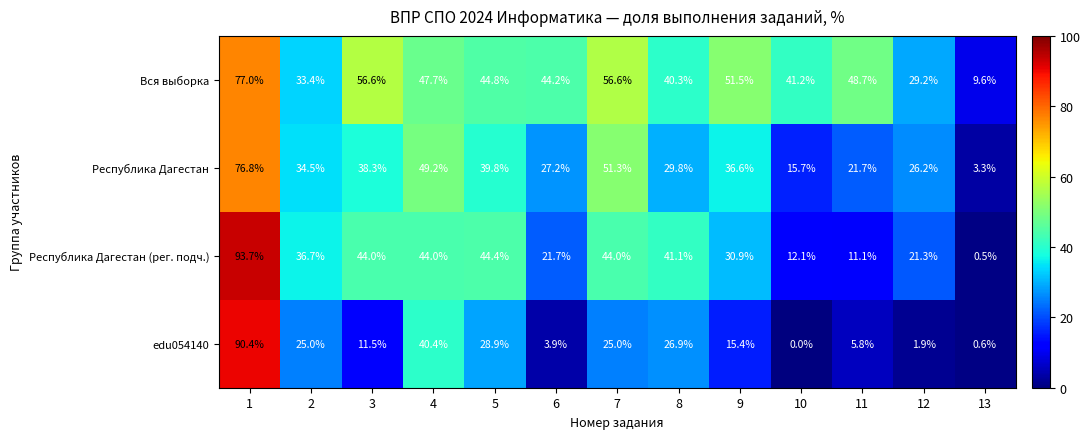

What is the approximate value of Вся выборка at 1?

77.0